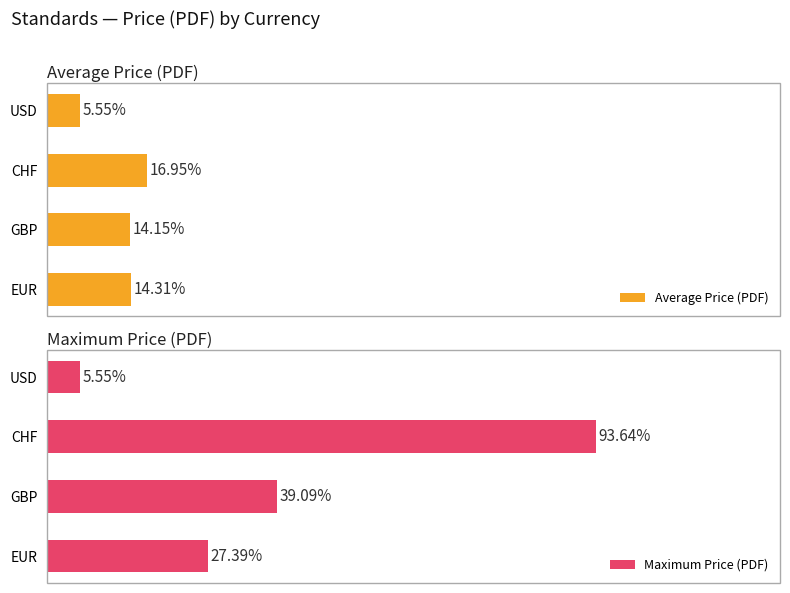

List the series in order of their peak value, highest first.

Maximum Price (PDF), Average Price (PDF)